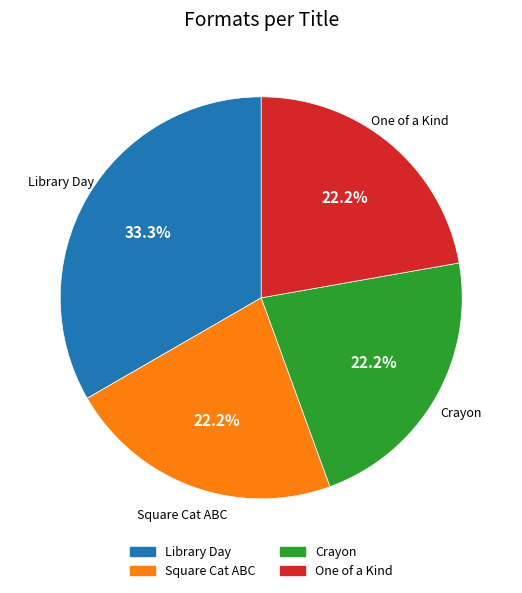

What is the largest slice in the pie chart?

Library Day